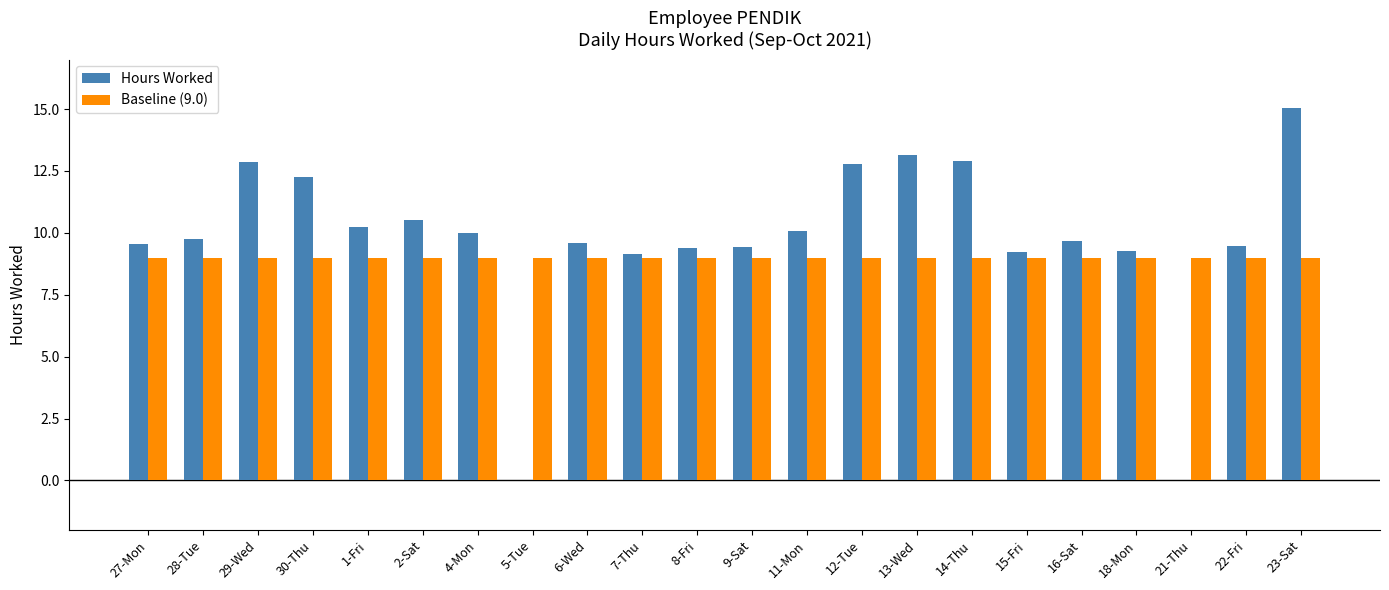

At which label does Hours Worked reach its peak?

23-Sat